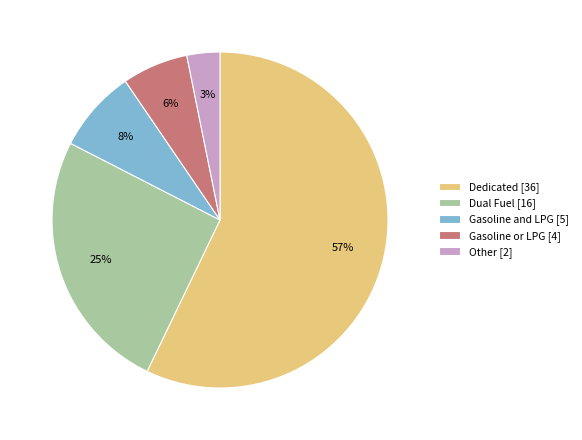

What is the largest slice in the pie chart?

Dedicated [36]